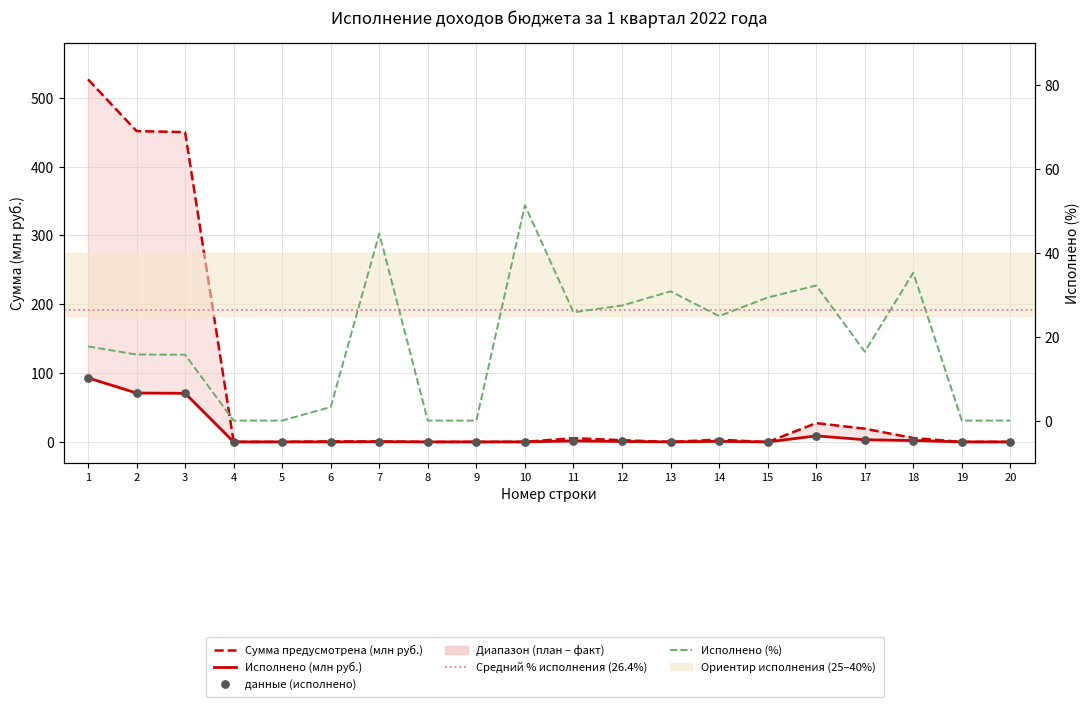

Which series reaches the maximum Y coordinate?

Сумма предусмотрена (млн руб.)